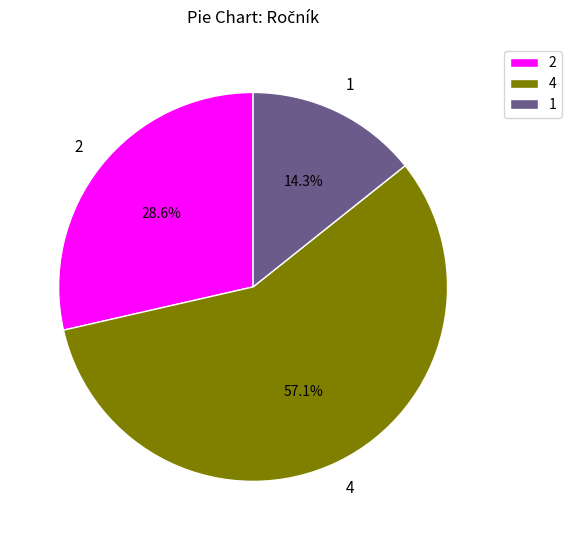

Which has a higher value, 4 or 1?

4